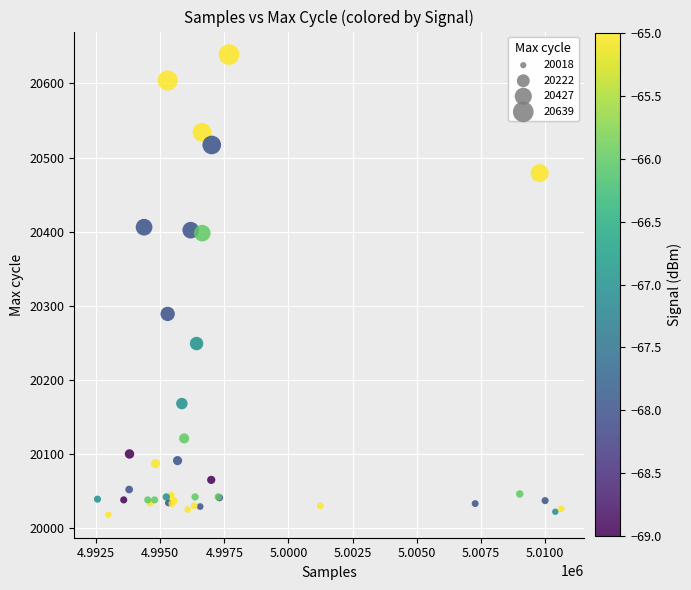

What Y value in the scatter plot is closest to 20328?

20289